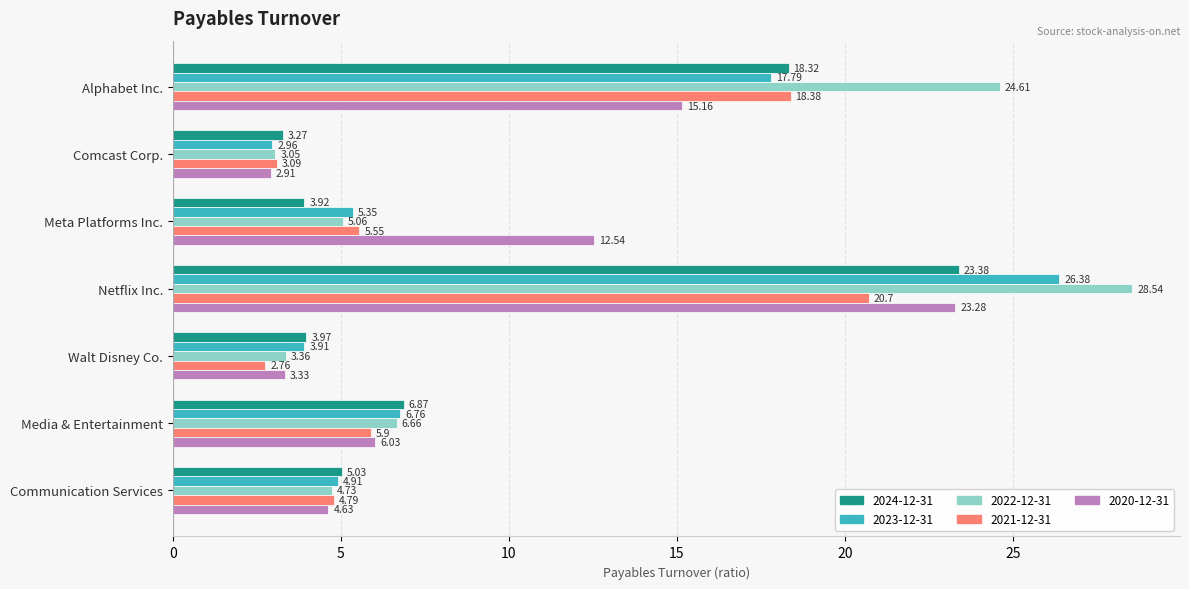

Which series has the widest spread of values?

2022-12-31